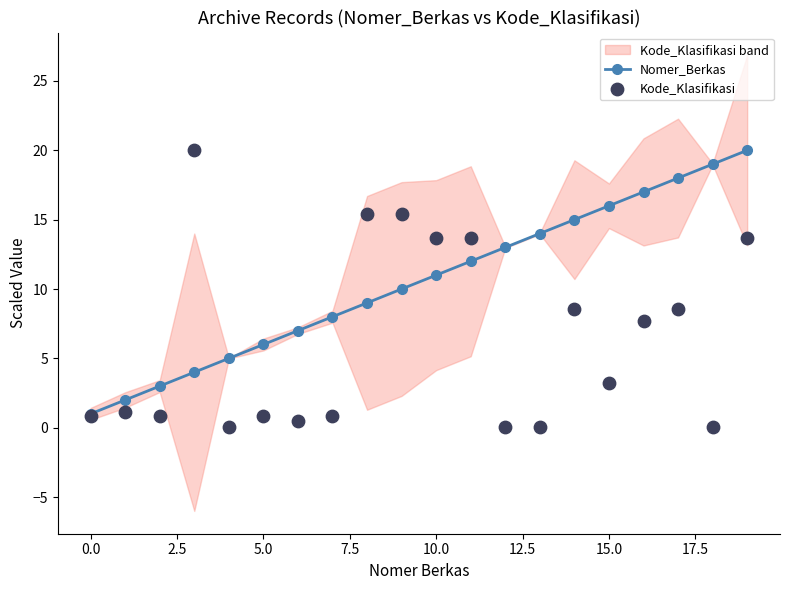

What are all the series names shown in the legend?

Nomer_Berkas, Kode_Klasifikasi